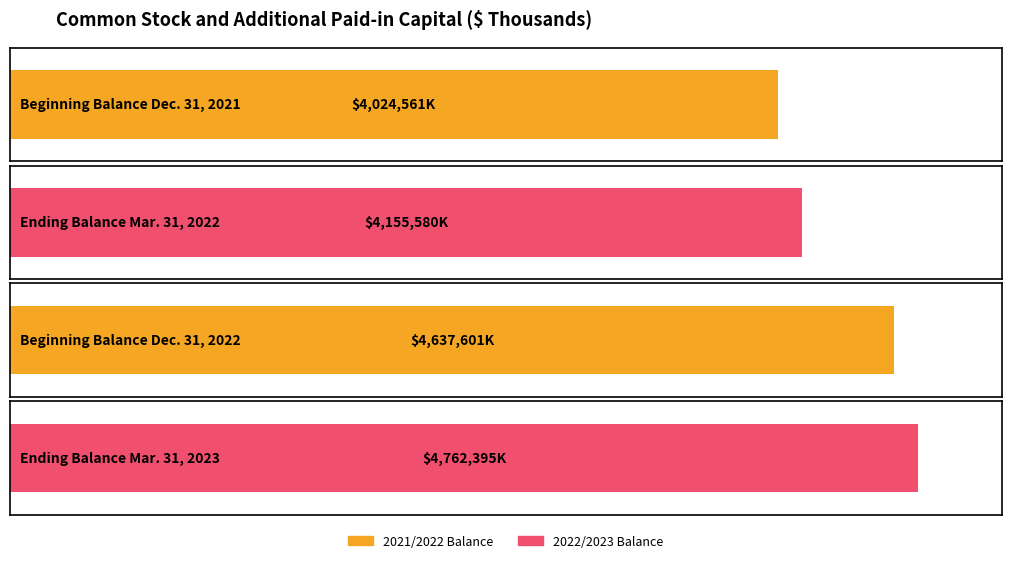

Are the bars horizontal?

Yes